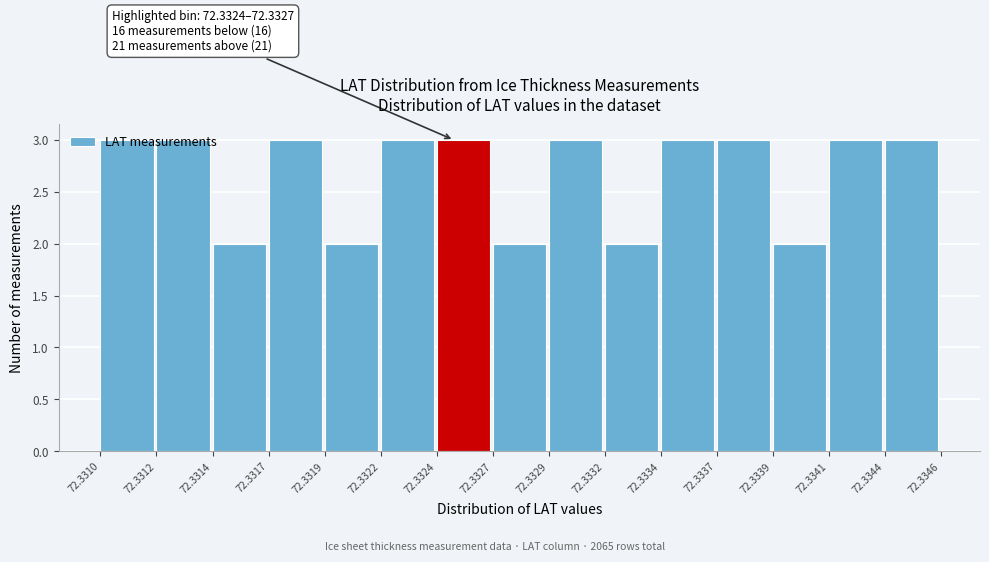

What is the average value?

3